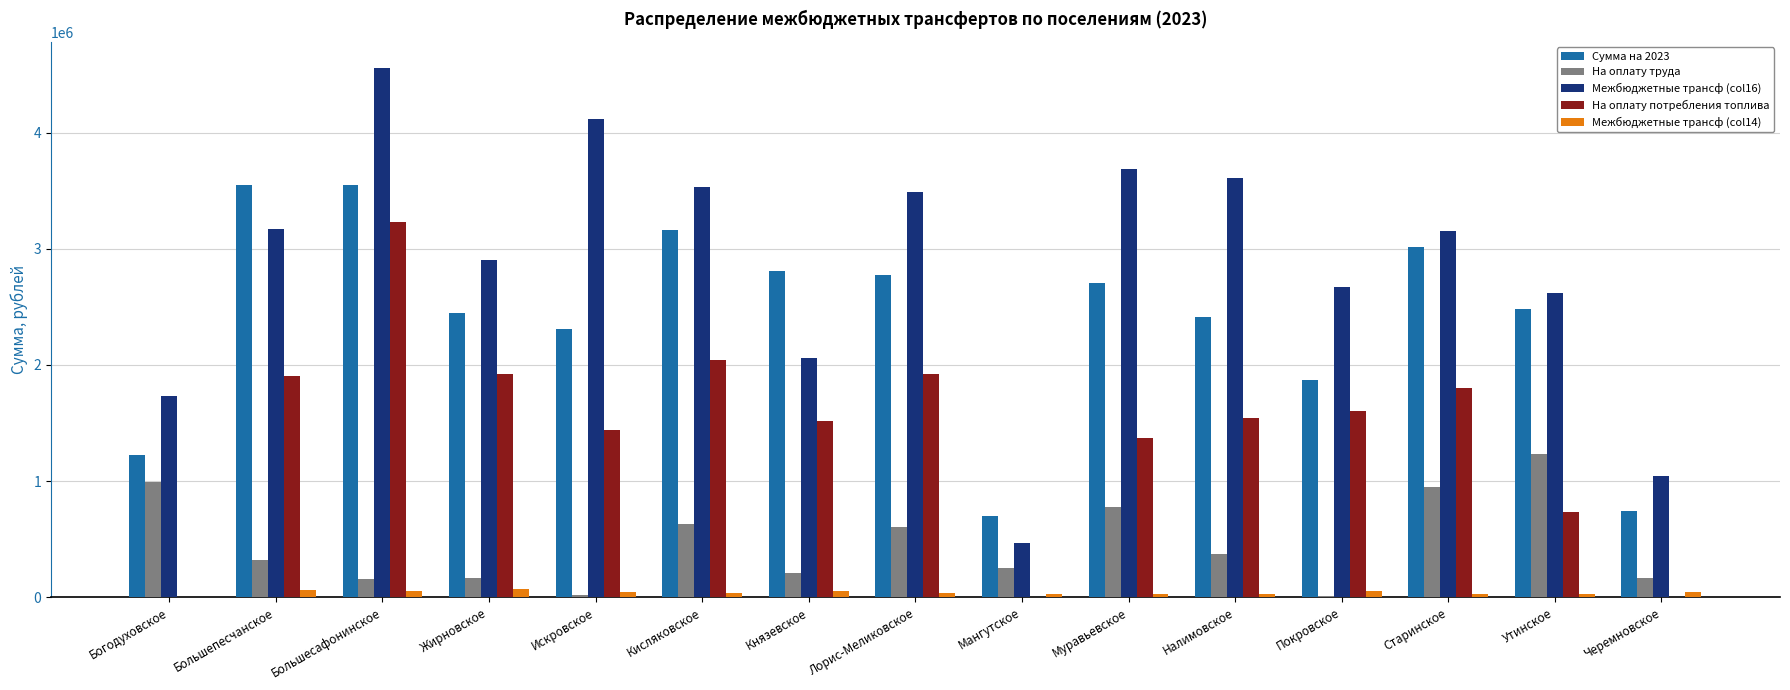

True or false: Межбюджетные трансф (col16) has a value of 5414001.0 at Старинское.

False